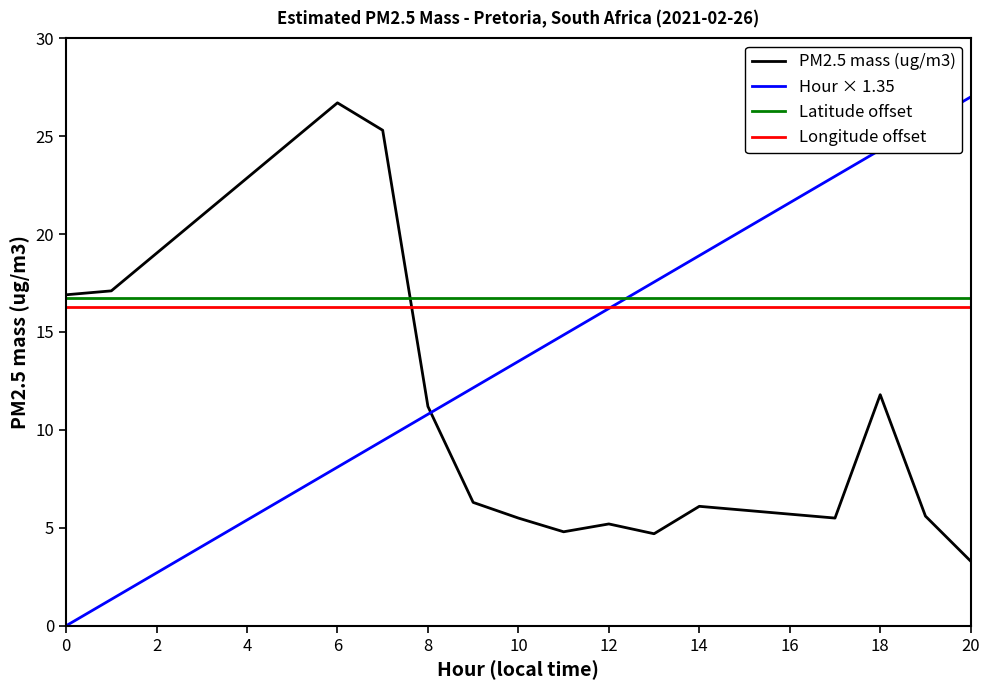

How many distinct data groups are displayed?

4